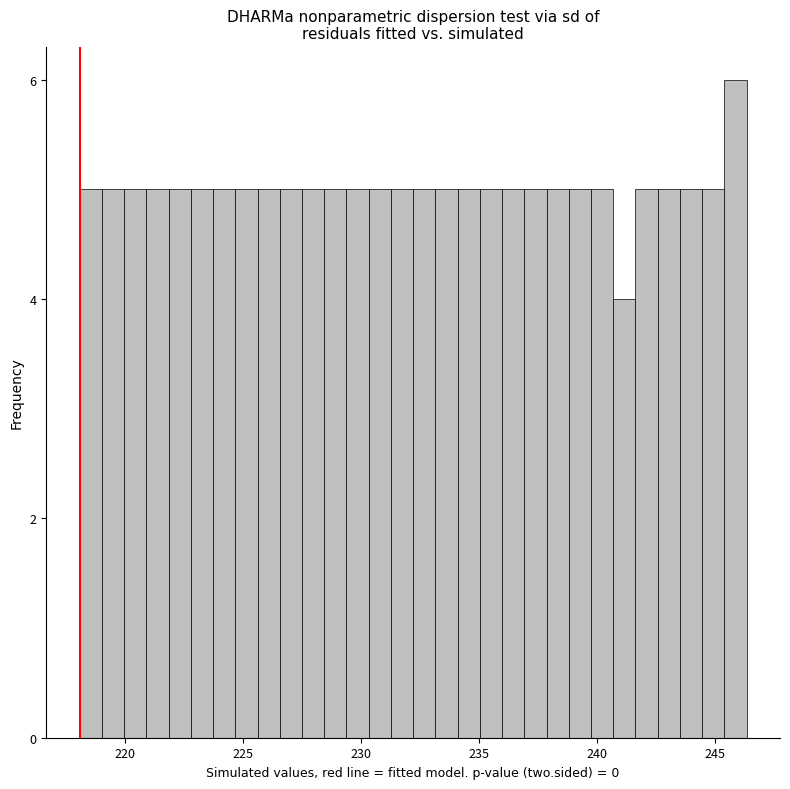

Read against the x-axis, roughly where is the centre of the tallest bar?

246.0